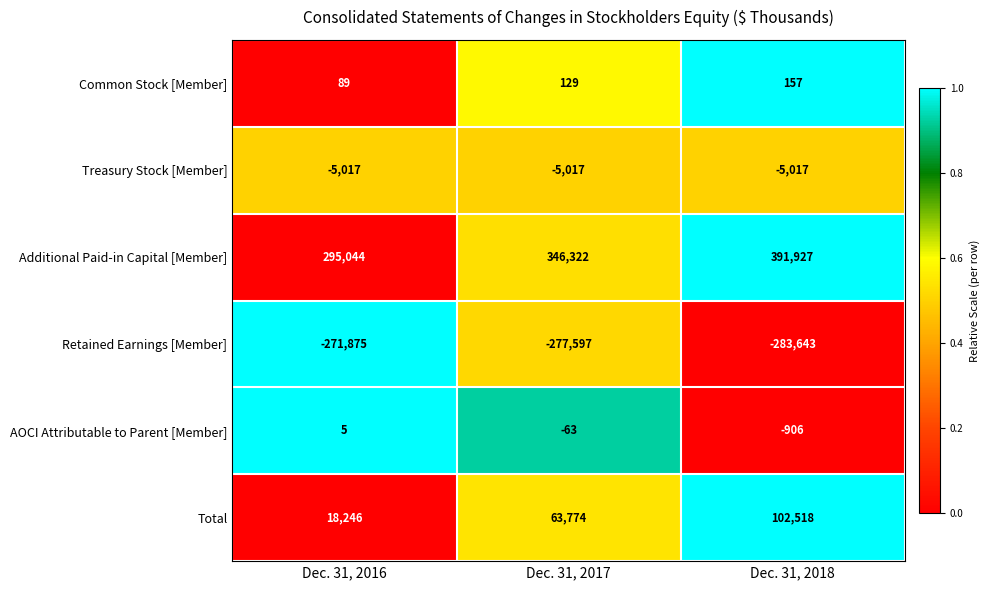

What is the sum of the Additional Paid-in Capital [Member] values at Dec. 31, 2017 and Dec. 31, 2018?

738249